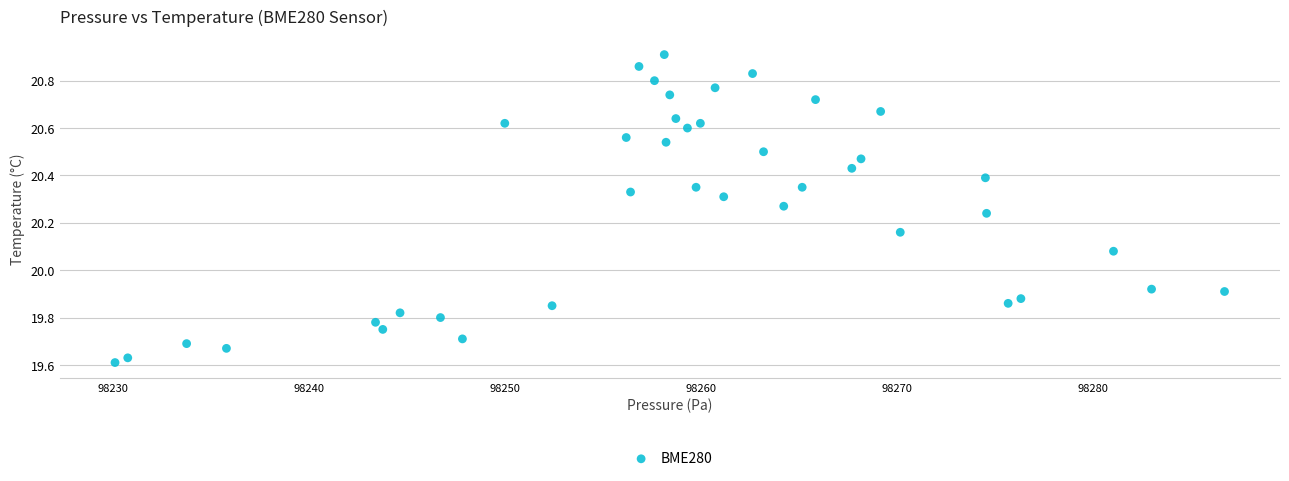

What is the range of X values (max minus min)?

56.6